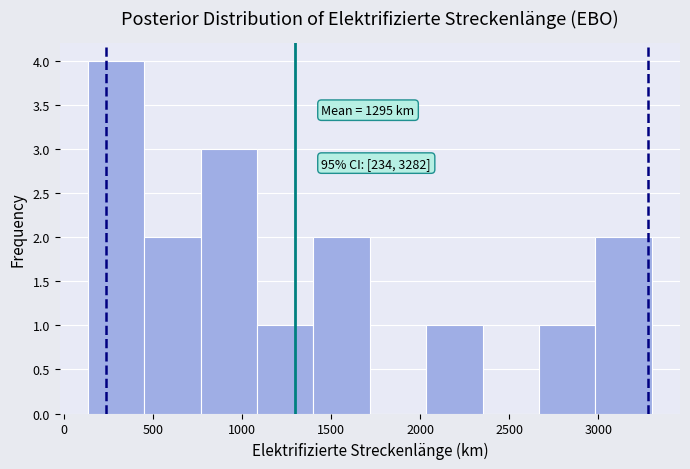

Over which range of the x-axis is the bar tallest?

150 to 450